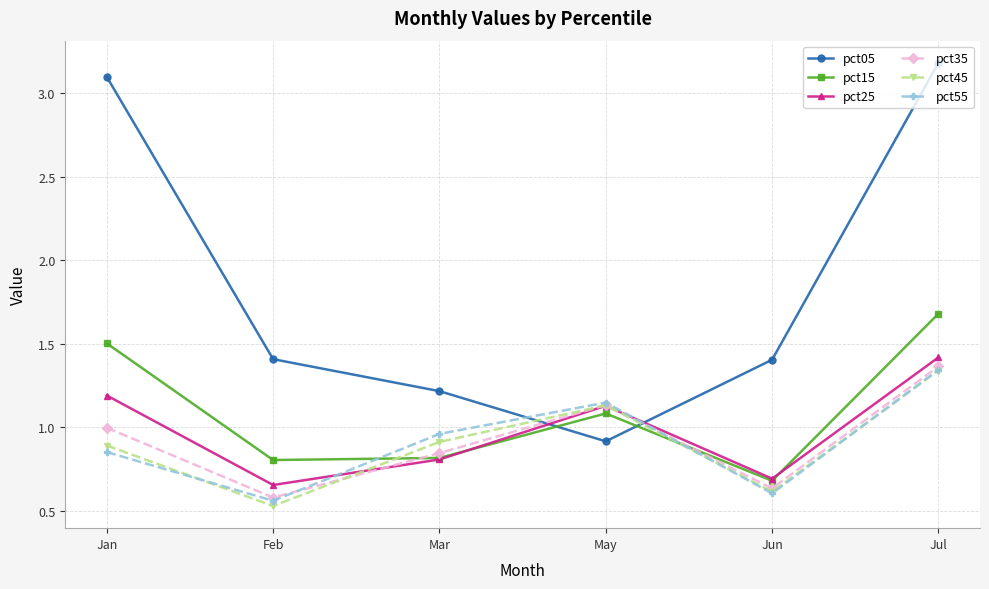

How many data points in pct25 are less than 1?

3